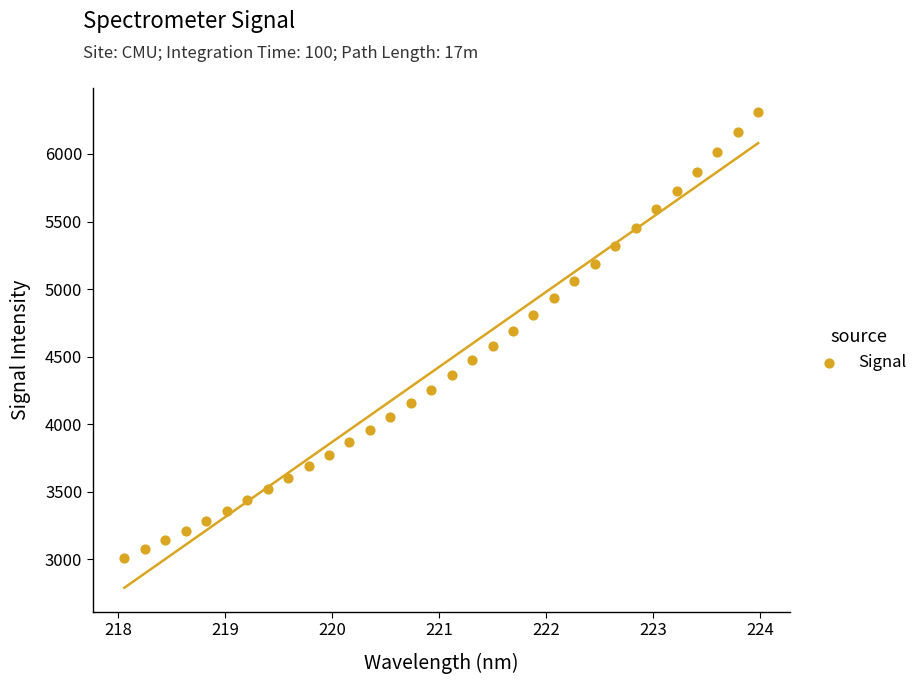

What is the range of X values (max minus min)?

5.9